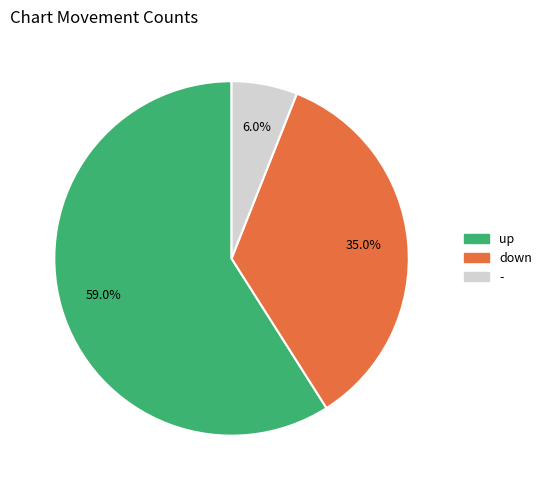

To the nearest percent, what is the combined percentage of up and down?

94%